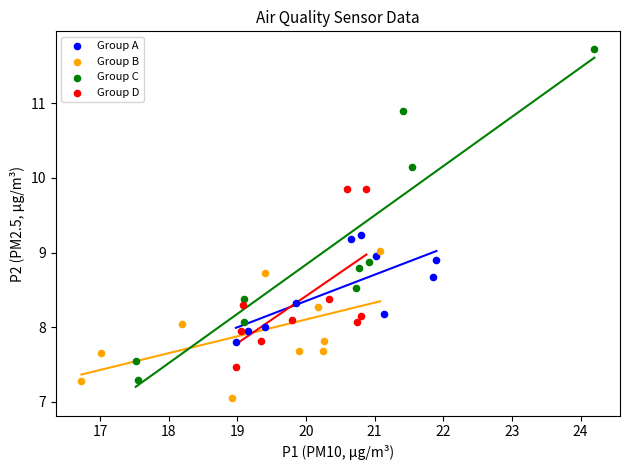

What are all the series names shown in the legend?

Group A, Group B, Group C, Group D